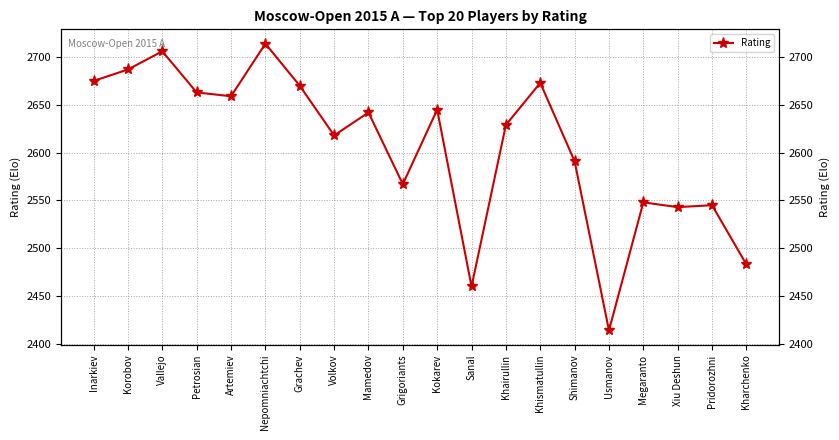

Which has a higher value, Mamedov or Nepomniachtchi?

Nepomniachtchi